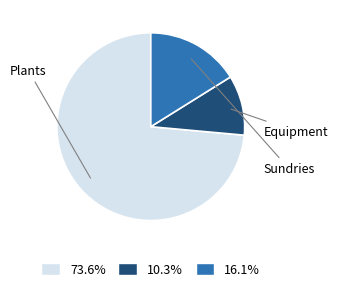

Is there a majority slice in this chart?

Yes